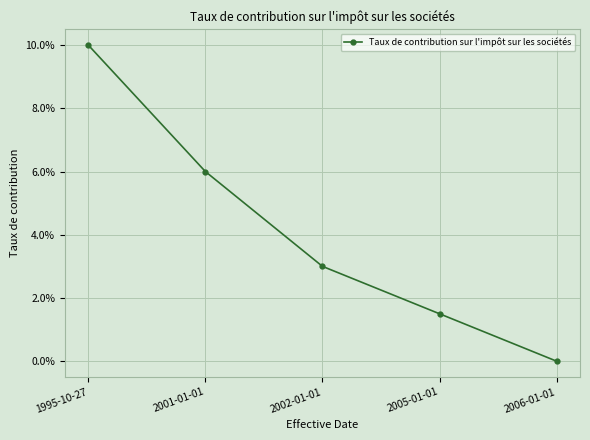

Reading left to right, transcribe all the data shown in this chart.

0.1	0.1	0.0	0.0	0.0